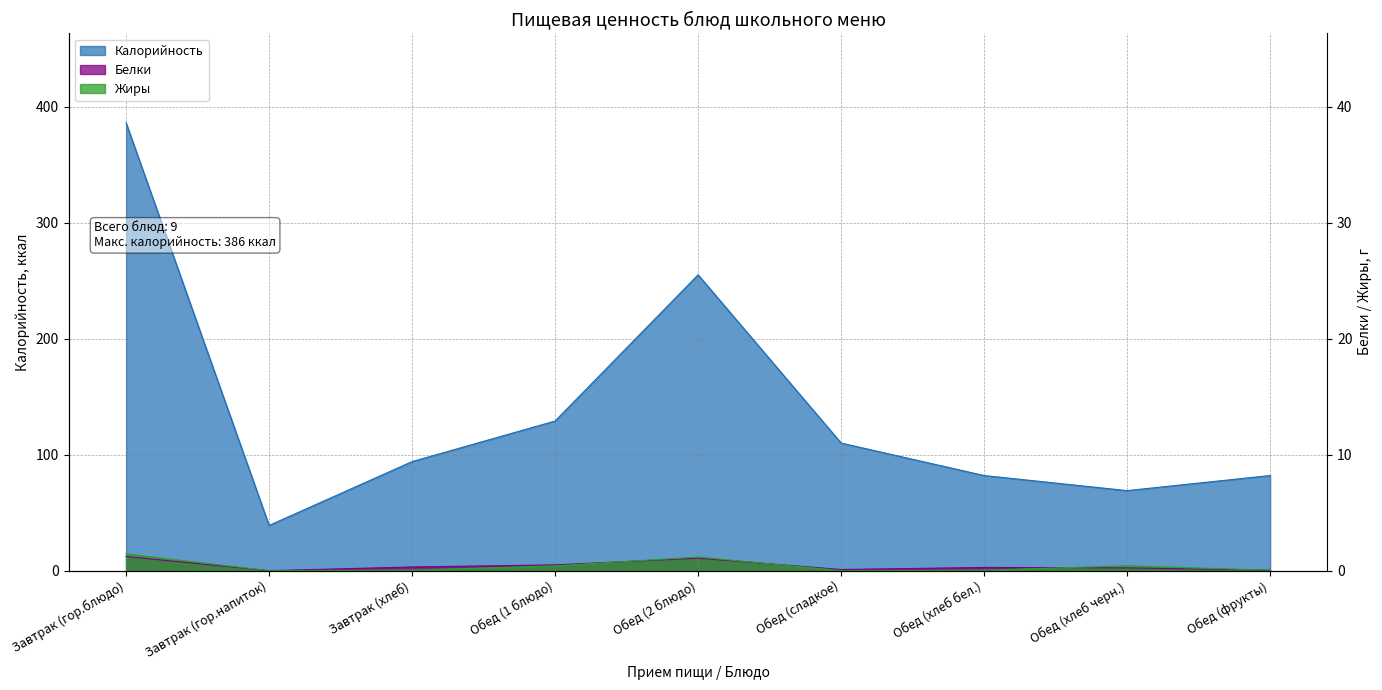

What are all the series names shown in the legend?

Калорийность, Белки, Жиры